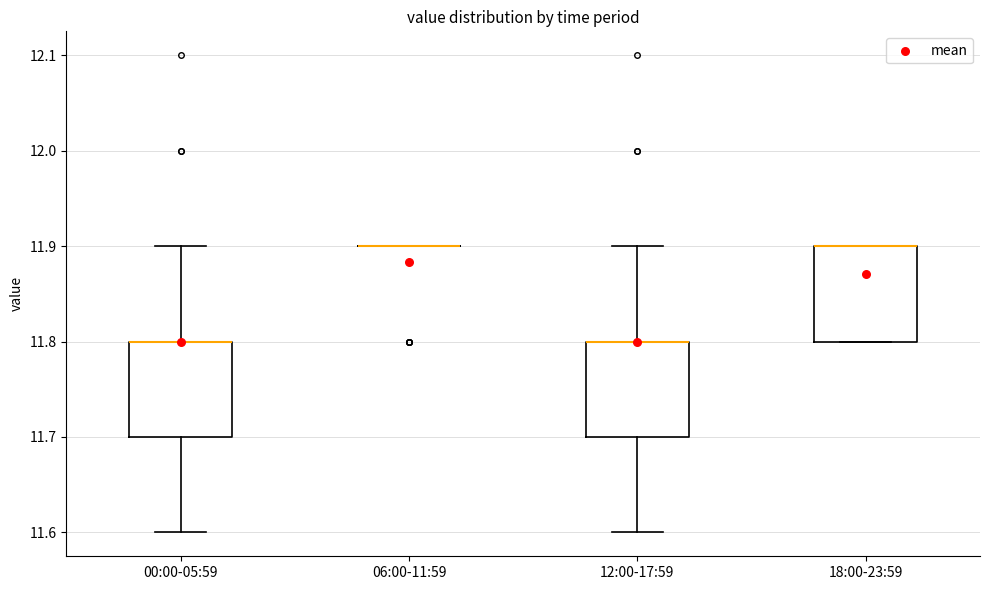

Where is the upper edge of the box for 12:00-17:59 on the y-axis? The values are not printed on the chart, so give them approximately, as read against the axis.

11.8